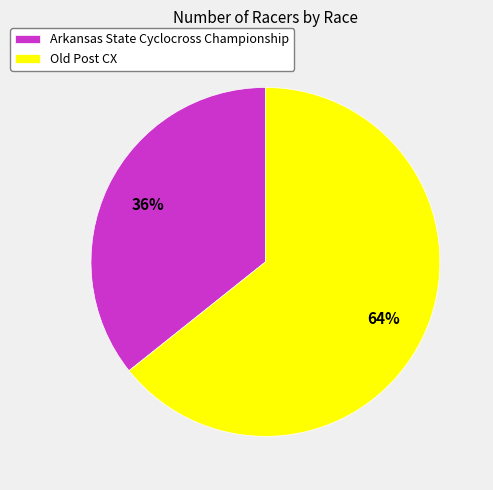

How many slices are in this pie chart?

2